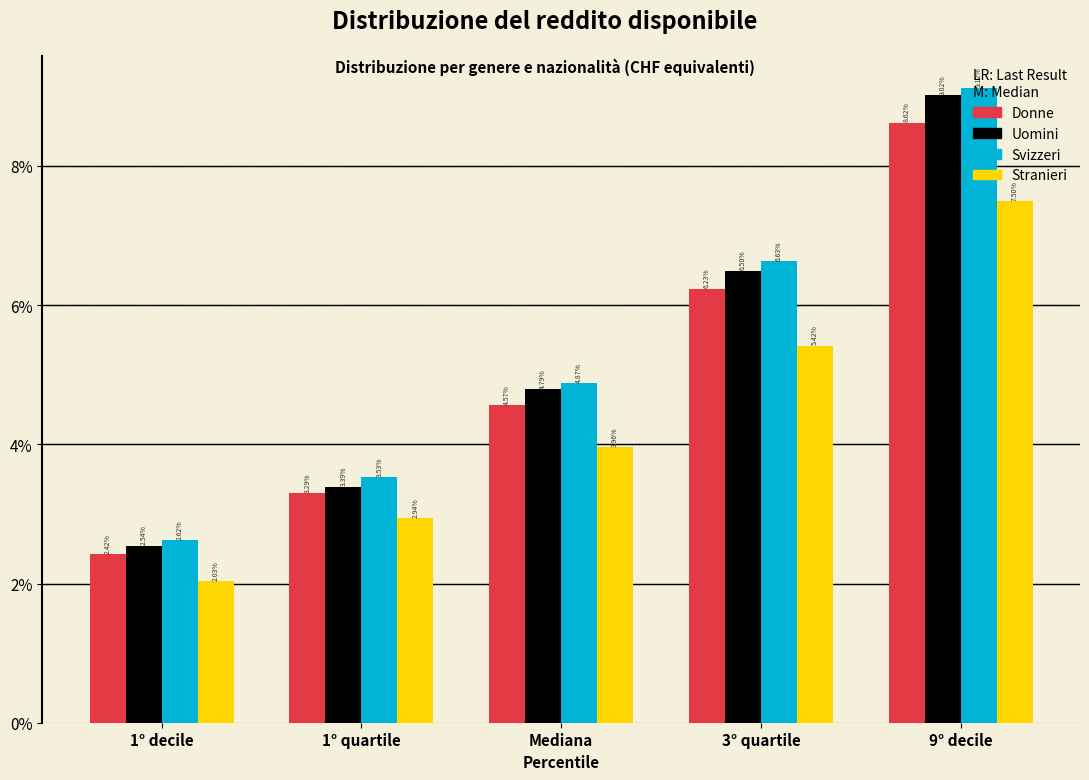

Rank the categories by Donne value from lowest to highest.

1° decile, 1° quartile, Mediana, 3° quartile, 9° decile